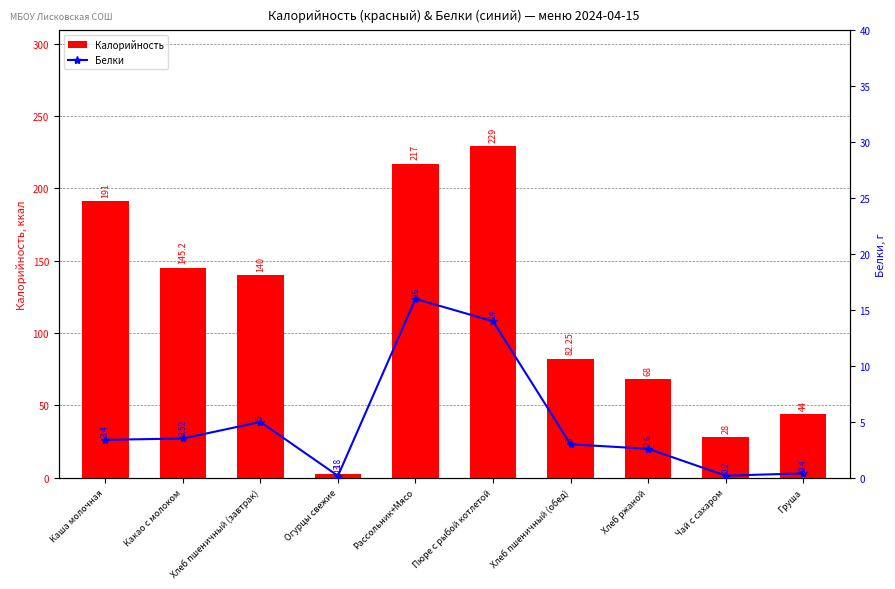

Rank the series by their average value, from lowest to highest.

Белки, Калорийность